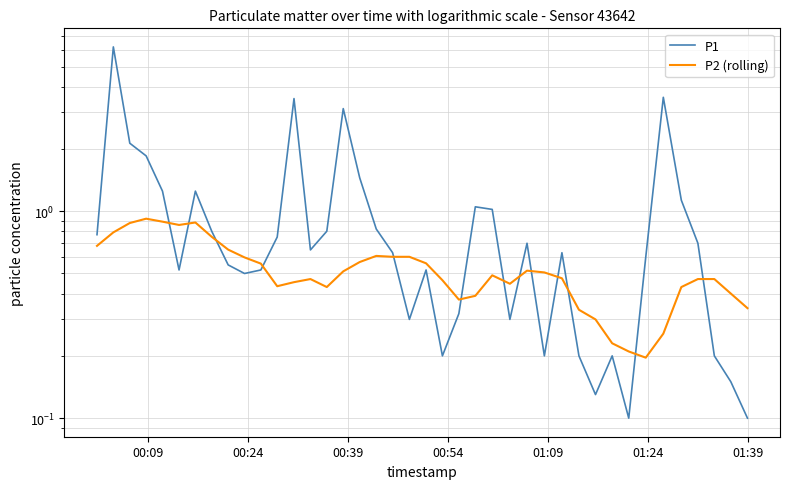

Count the number of data series in this chart.

2